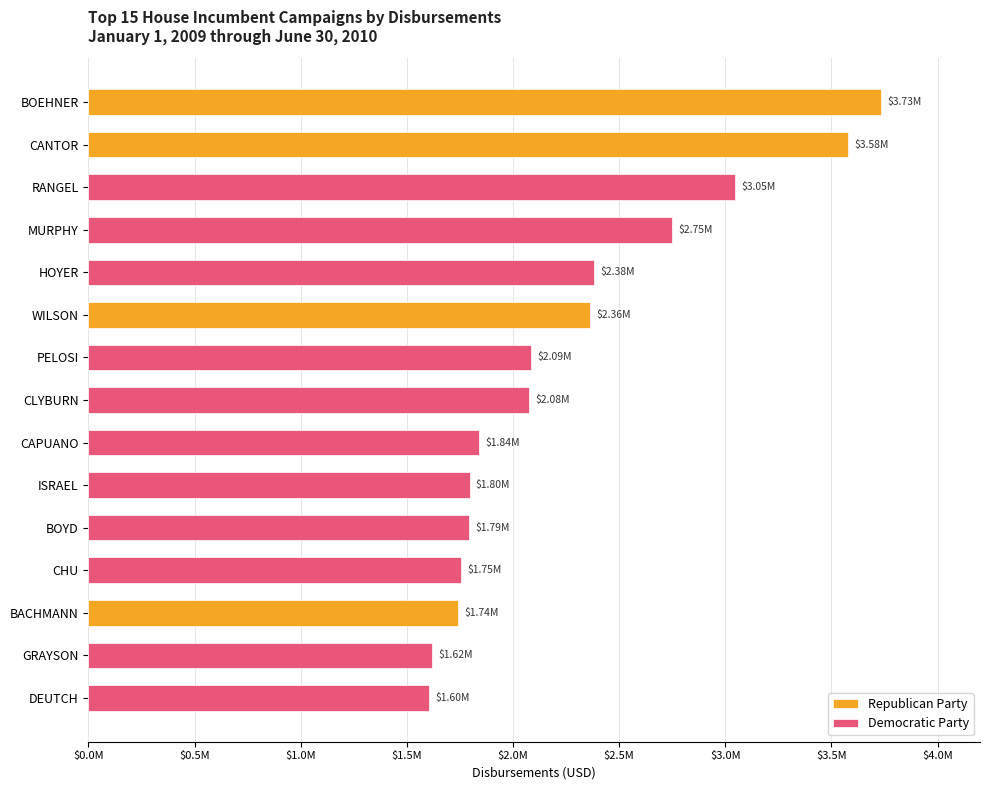

What is the label of the 8th bar from the left?

CLYBURN